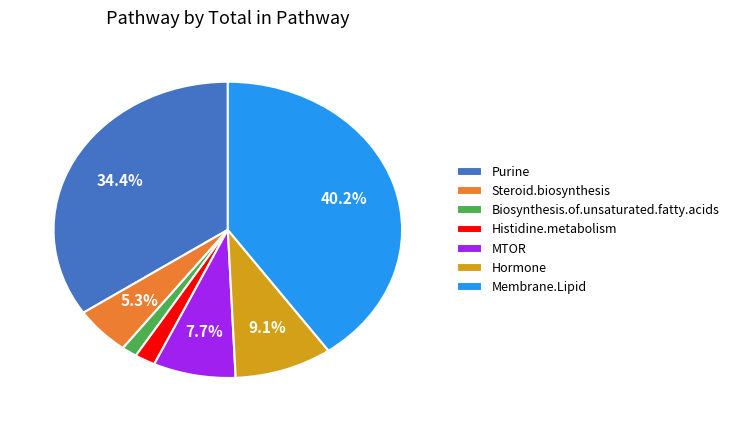

The Membrane.Lipid slice represents 40% of the pie. True or false?

True